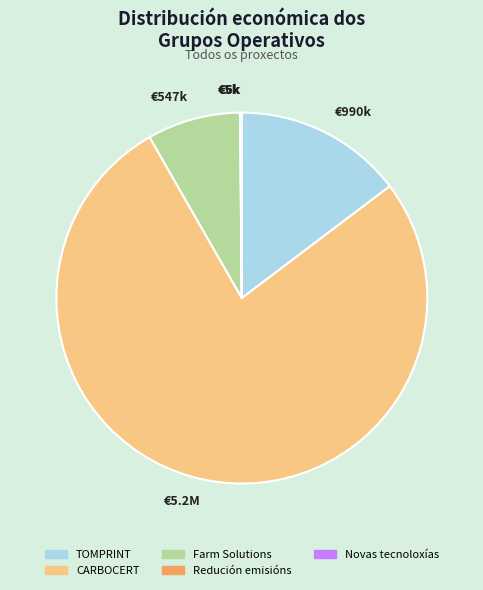

Is it true that TOMPRINT is 29% of the pie?

False